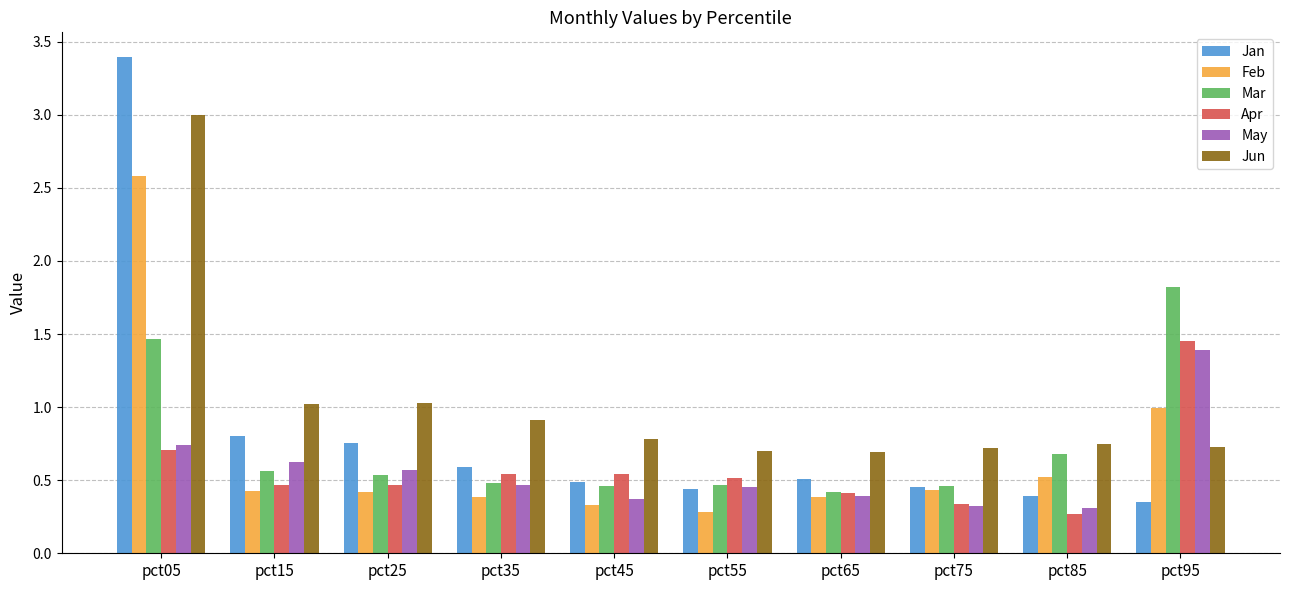

What is the difference between the Mar values at pct65 and pct15?

0.1